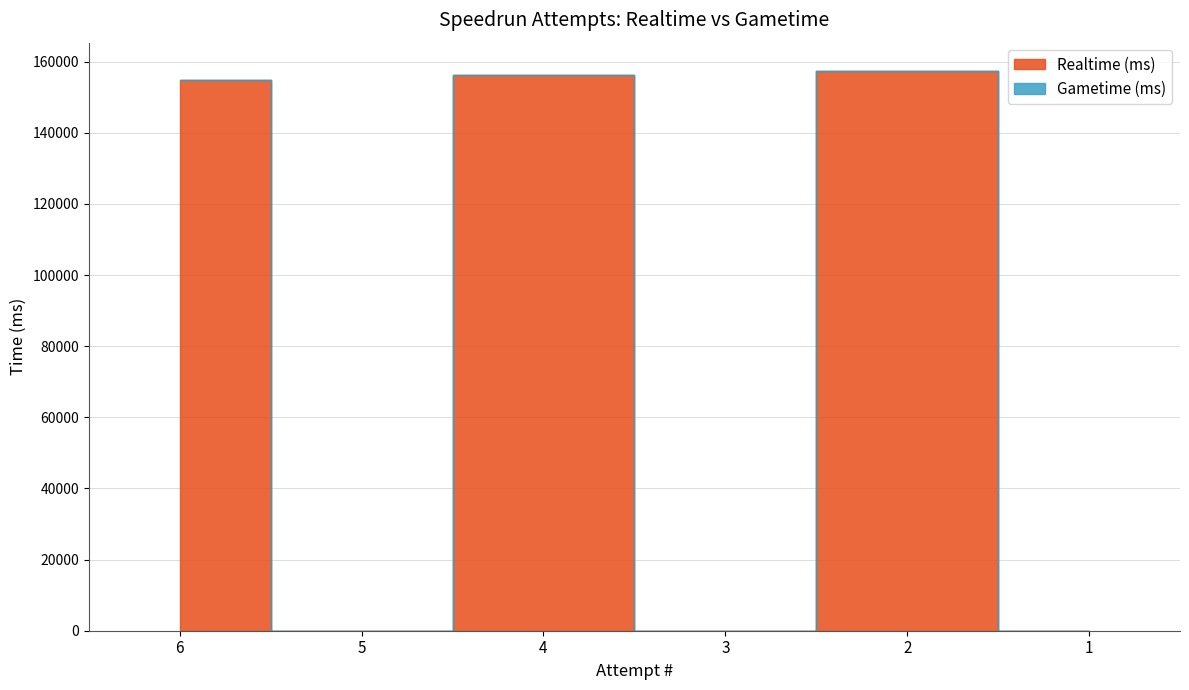

Between 6 and 4, which series saw the biggest shift?

Realtime (ms)